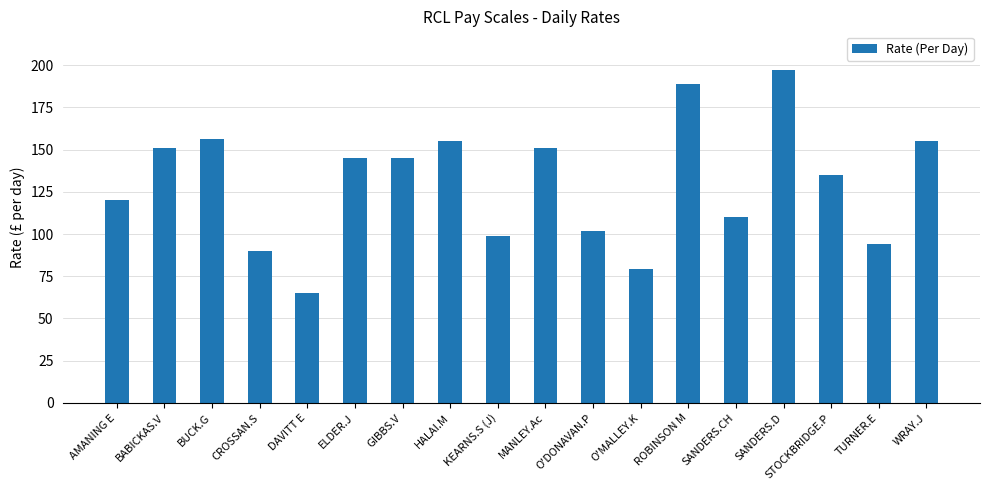

Reading left to right, what are all the values shown in this chart?

AMANING E=120	BABICKAS.V=151	BUCK.G=156	CROSSAN.S=90	DAVITT E=65	ELDER.J=145	GIBBS.V=145	HALAI.M=155	KEARNS.S (J)=99	MANLEY.Ac=151	O'DONAVAN.P=102	O'MALLEY.K=79	ROBINSON M=189	SANDERS.CH=110	SANDERS.D=197	STOCKBRIDGE.P=135	TURNER.E=94	WRAY.J=155